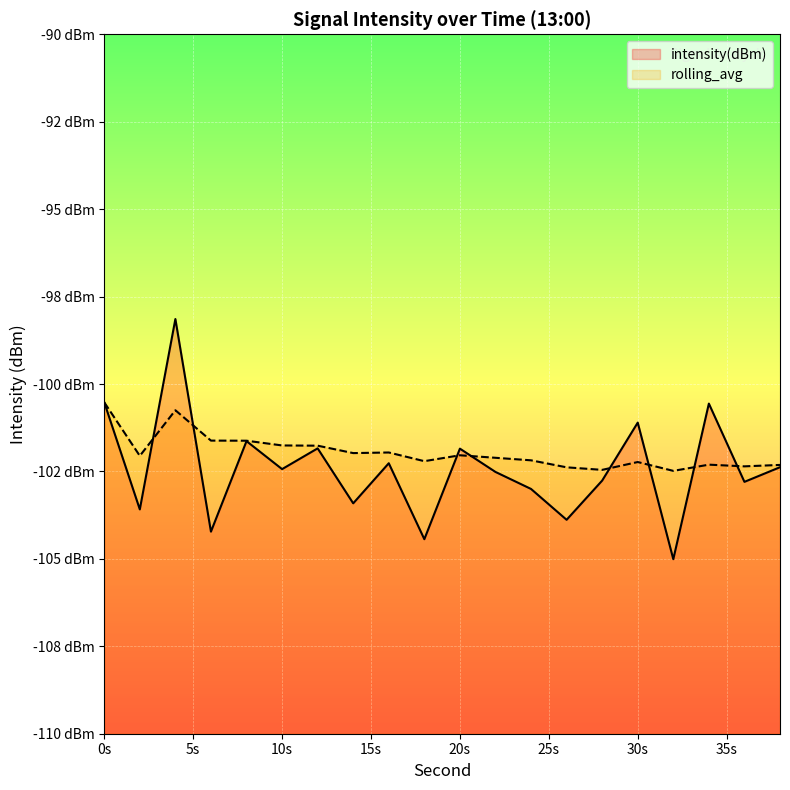

What is the average value of the intensity(dBm) series?

-102.4